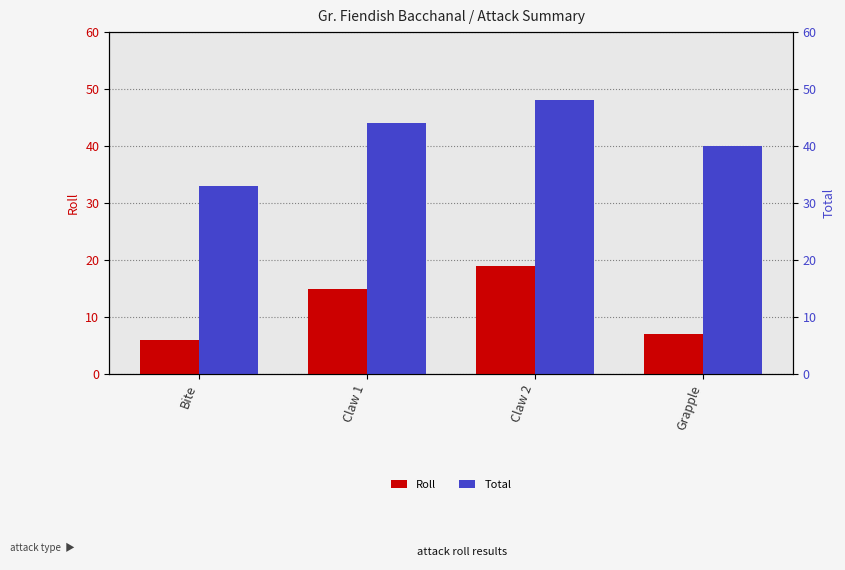

Which series has the widest spread of values?

Total